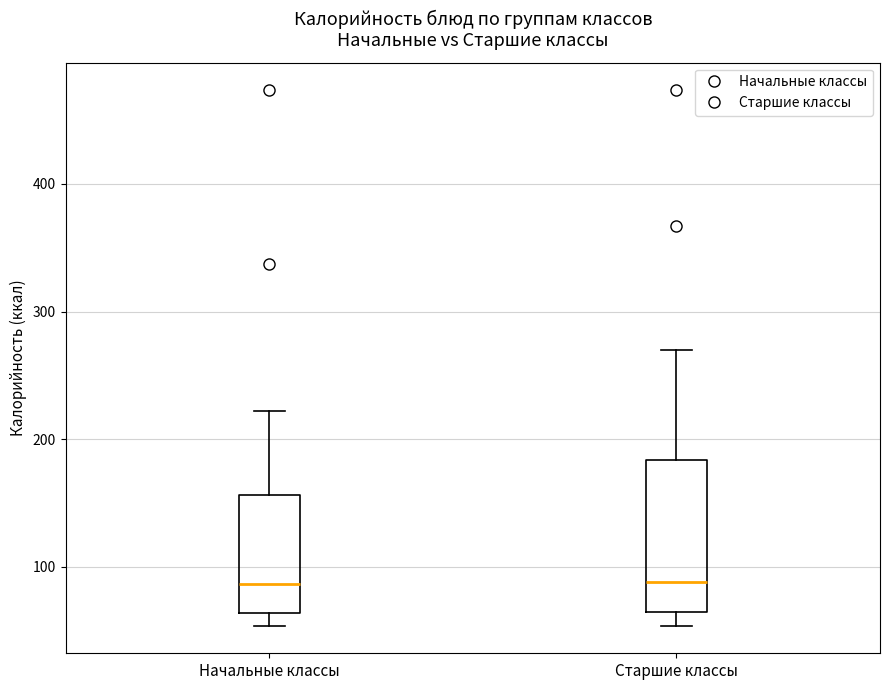

Reading left to right, read every box against the y-axis: the position of its median line, the range the box covers, and the ends of its whiskers. The values are not printed on the chart, so give them approximately, as read against the axis.

Начальные классы: median 90, box 60 to 160, whiskers 50 to 220
Старшие классы: median 90, box 60 to 180, whiskers 50 to 270